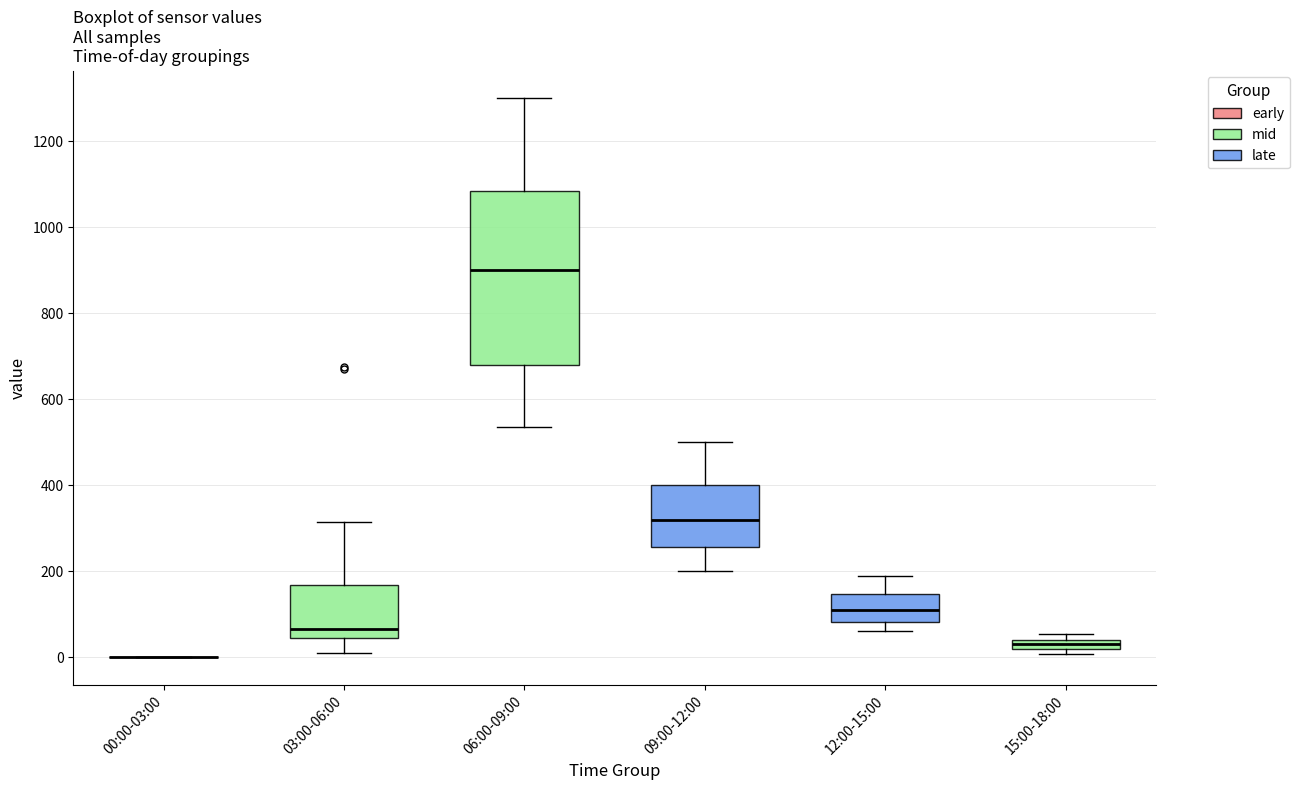

Comparing the boxes themselves (not the whiskers), which one is the tallest?

06:00-09:00